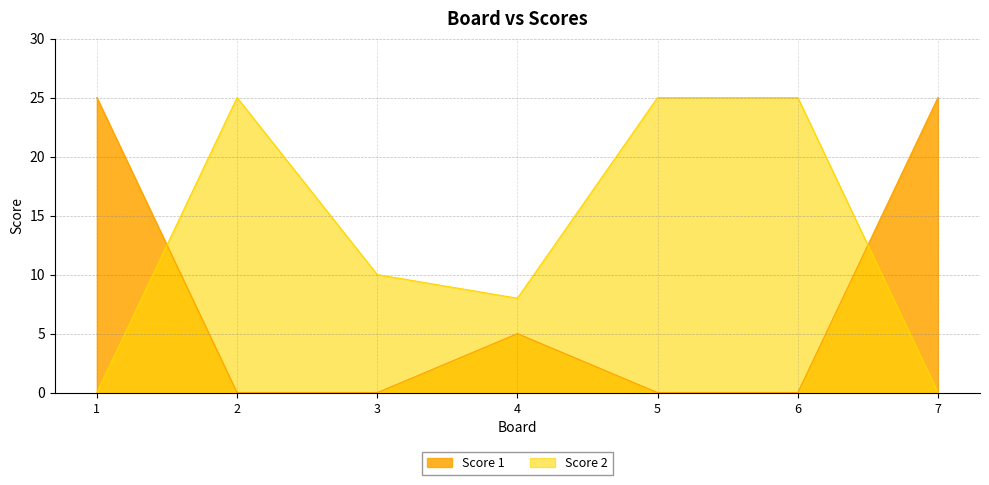

How many values in the Score 2 series exceed 10?

3